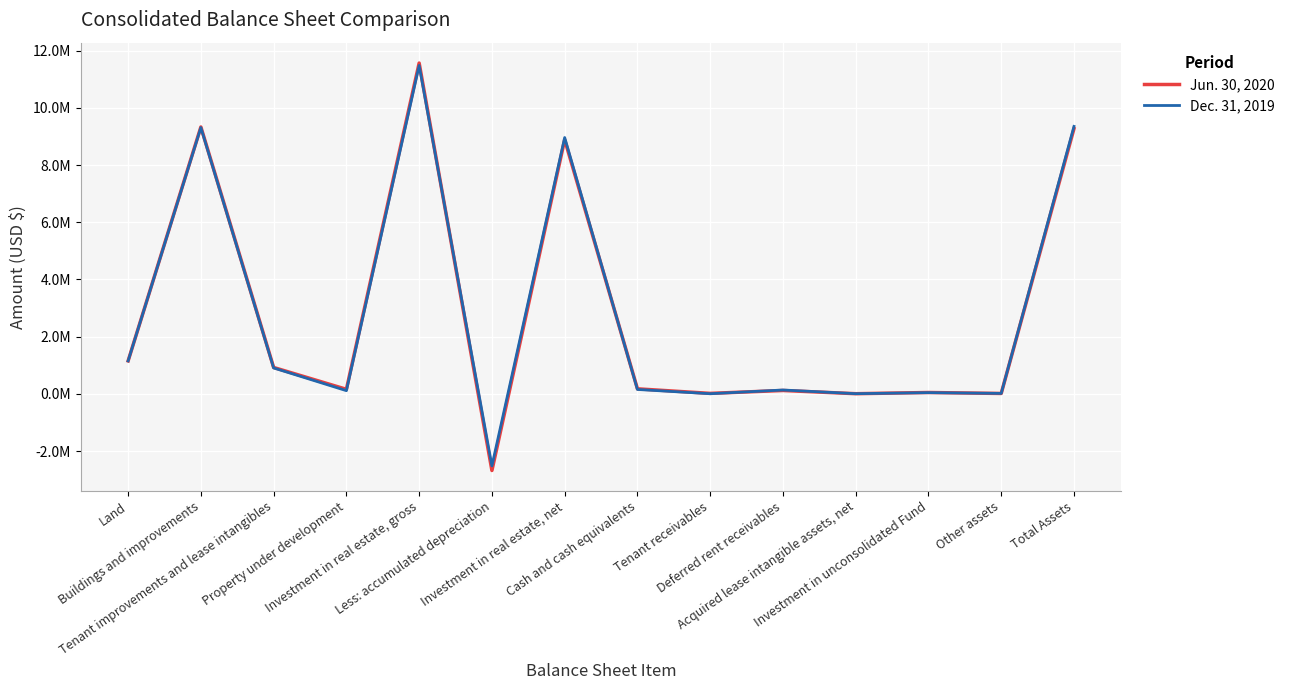

At which category does the chart reach its minimum across all series?

Less: accumulated depreciation